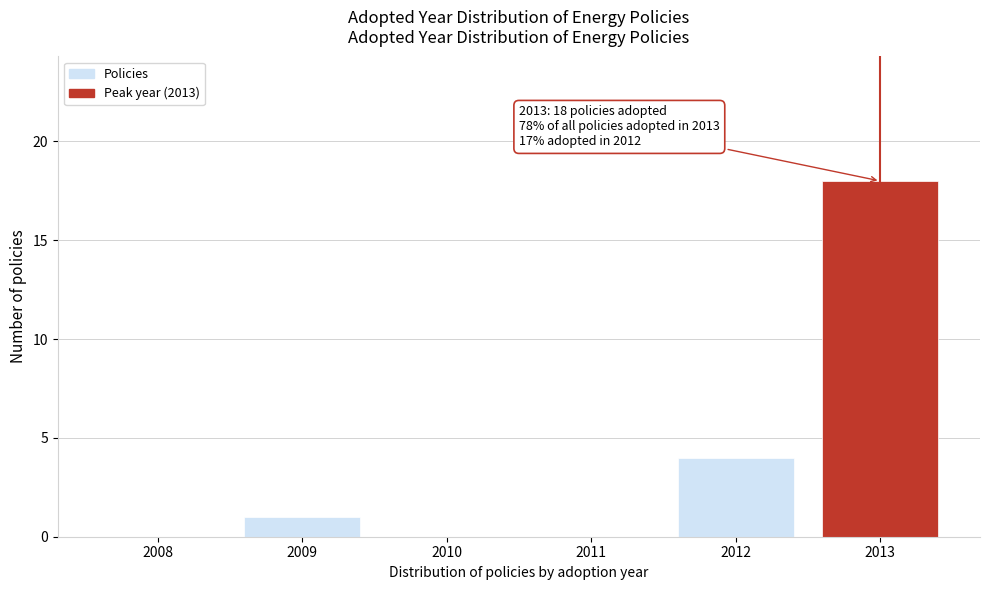

Reading left to right, list all the values displayed in this chart.

2008=0	2009=1	2010=0	2011=0	2012=4	2013=18